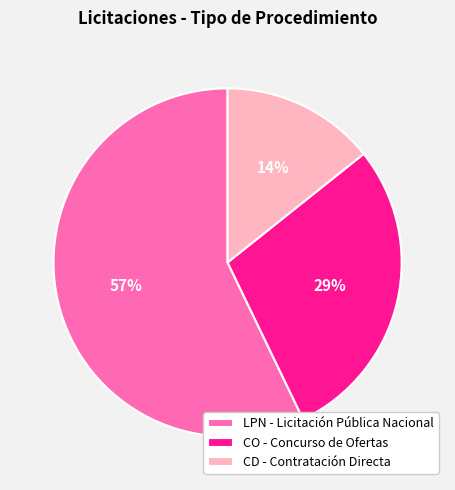

Approximately how many times larger is the value at LPN - Licitación Pública Nacional compared to CO - Concurso de Ofertas?

2.0